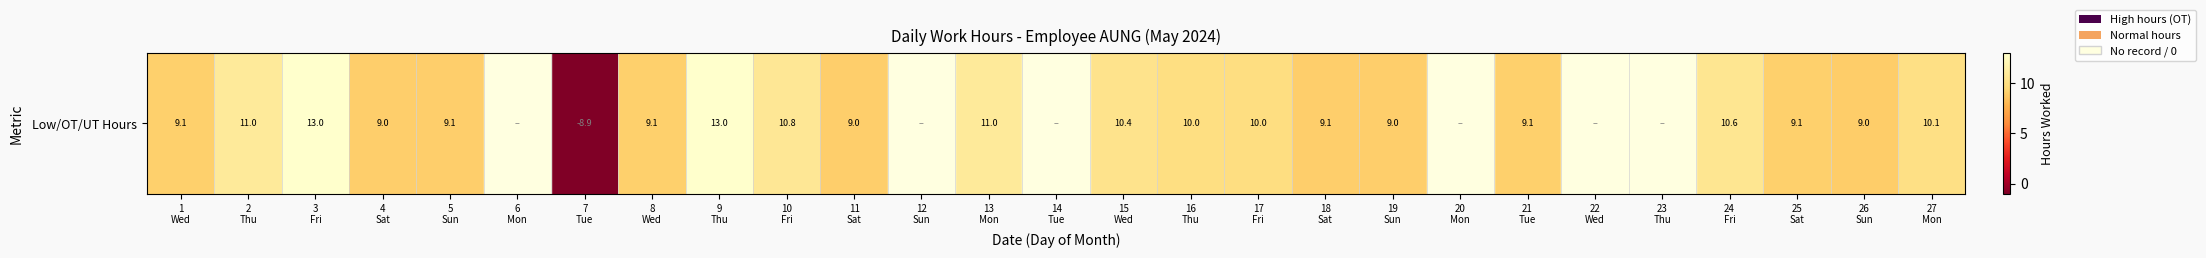

List the labels in order of value, largest first.

9
Thu, 3
Fri, 2
Thu, 13
Mon, 10
Fri, 24
Fri, 15
Wed, 27
Mon, 16
Thu, 17
Fri, 25
Sat, 8
Wed, 21
Tue, 1
Wed, 5
Sun, 18
Sat, 4
Sat, 11
Sat, 19
Sun, 26
Sun, 6
Mon, 12
Sun, 14
Tue, 20
Mon, 22
Wed, 23
Thu, 7
Tue